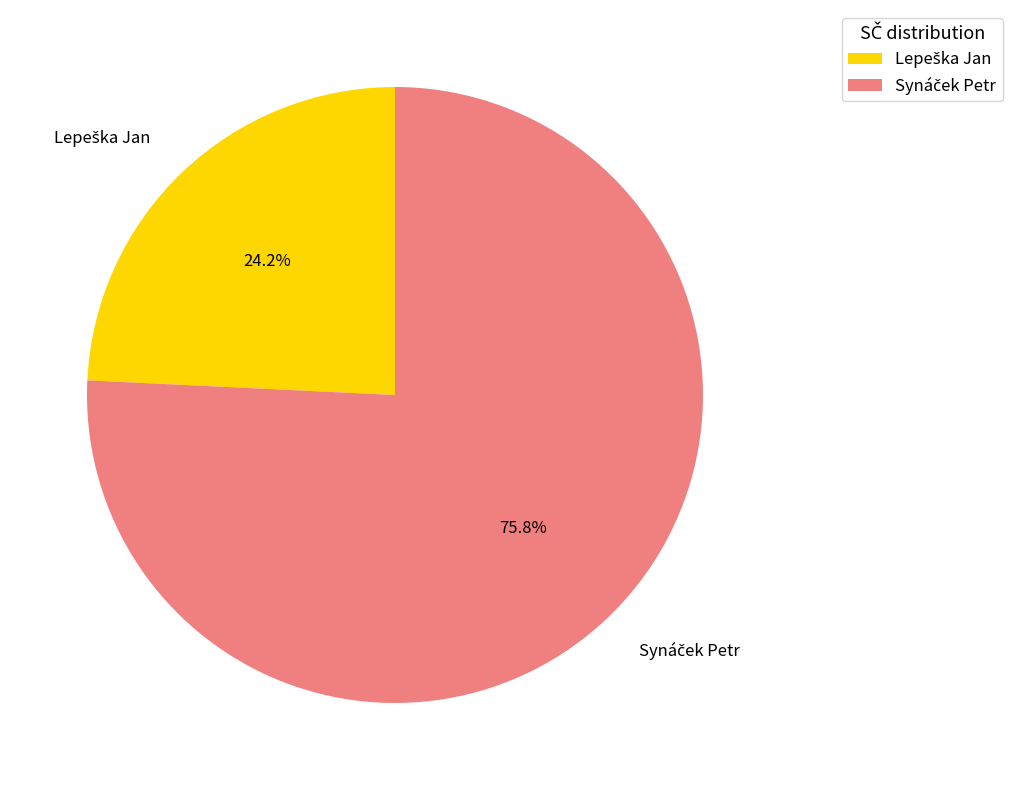

The Synáček Petr slice represents 81% of the pie. True or false?

False